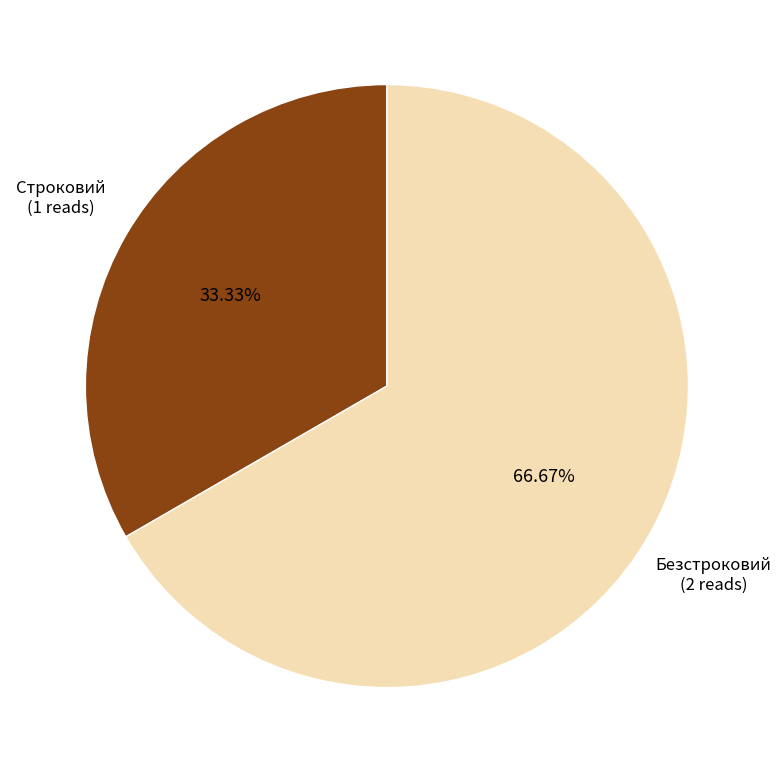

Is there any slice that represents more than half of the pie?

Yes